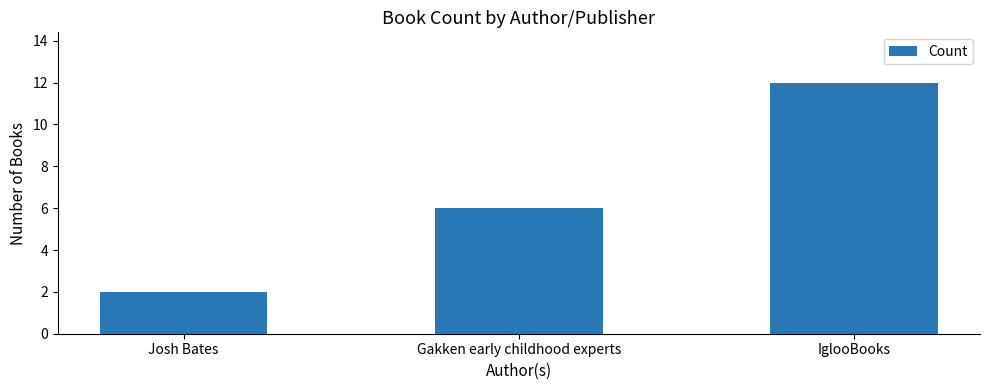

How many categories are shown in the chart?

3